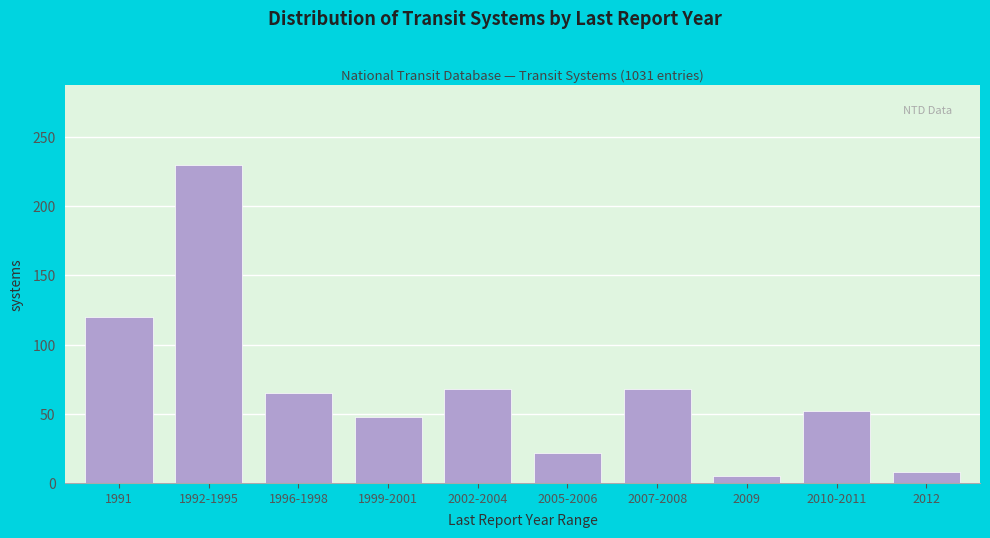

Reading left to right, list all the values displayed in this chart.

120	230	65	48	68	22	68	5	52	8